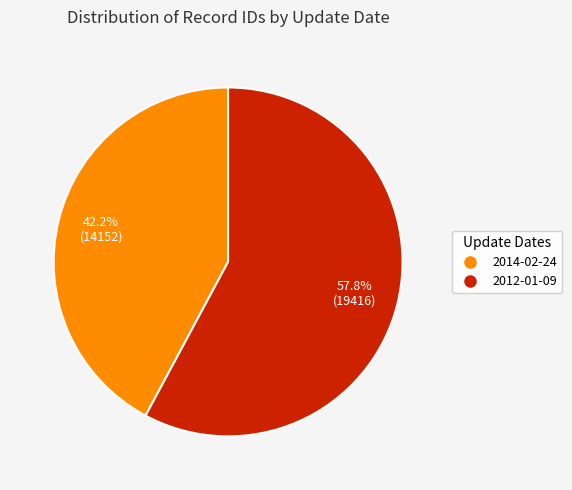

To the nearest percent, what percentage of the pie is 2012-01-09?

58%